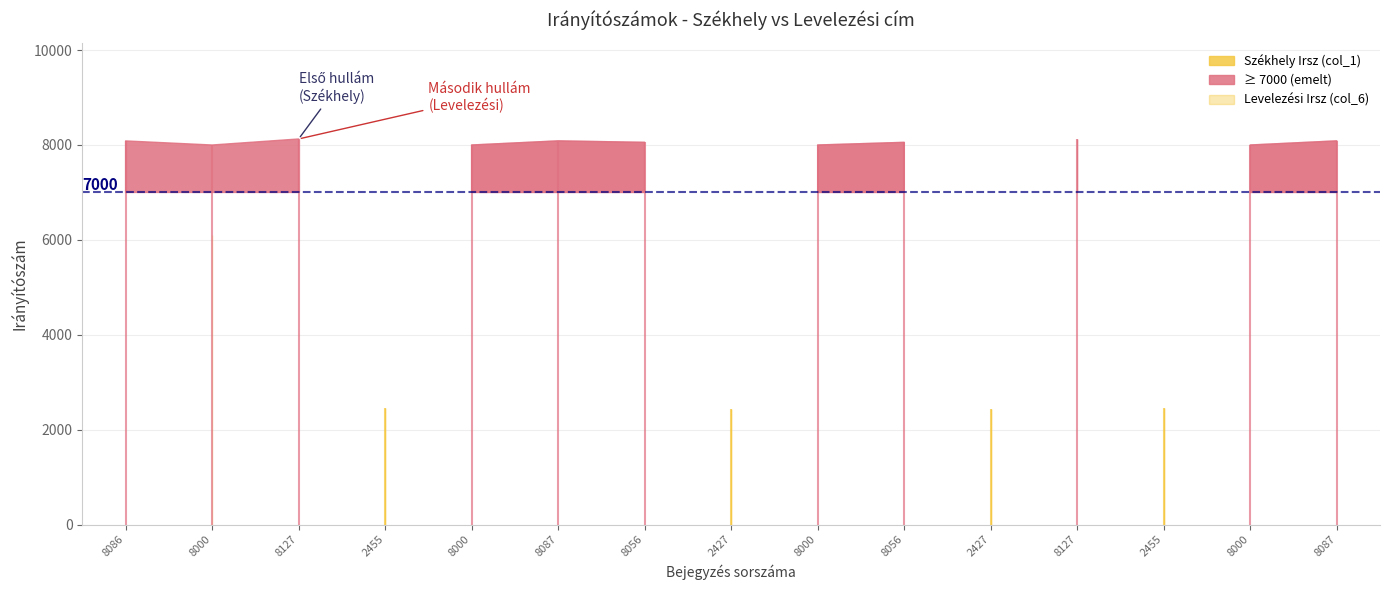

The value of Székhely Irsz (col_1) at 2455 is 2455. True or false?

True